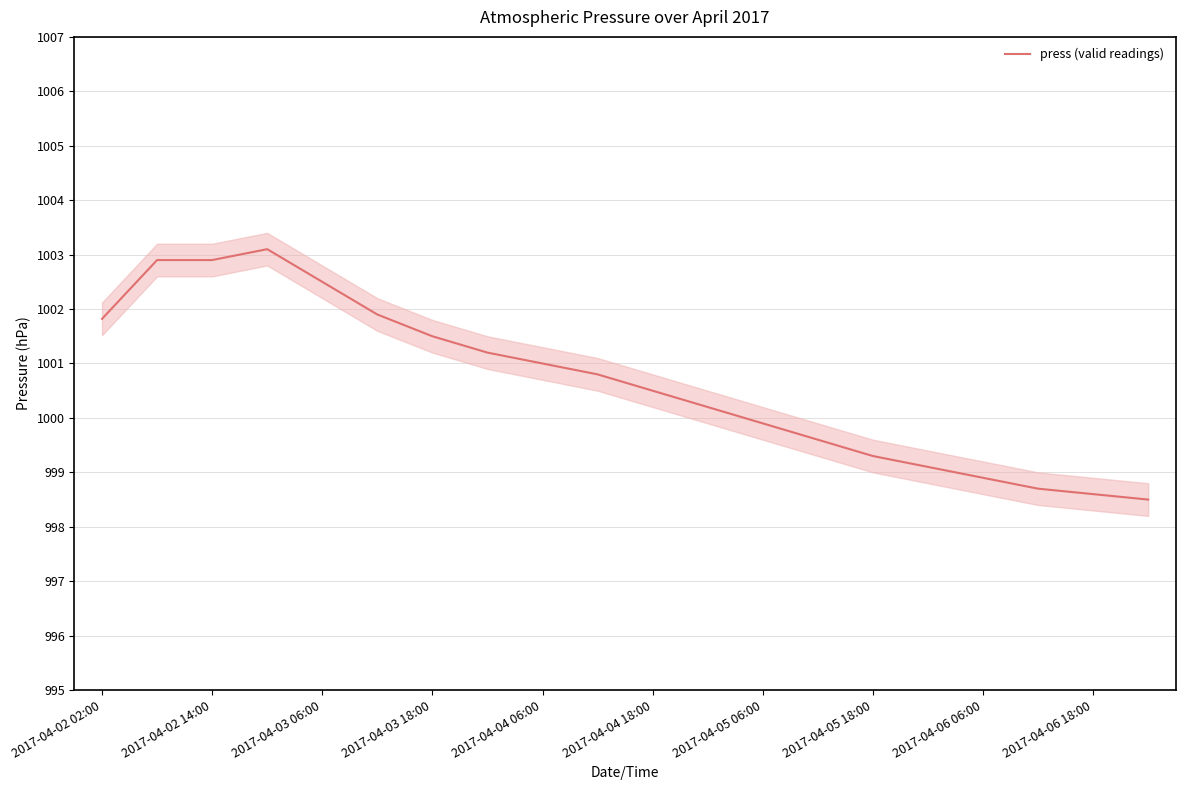

What is the maximum value for press (valid readings)?

1003.1